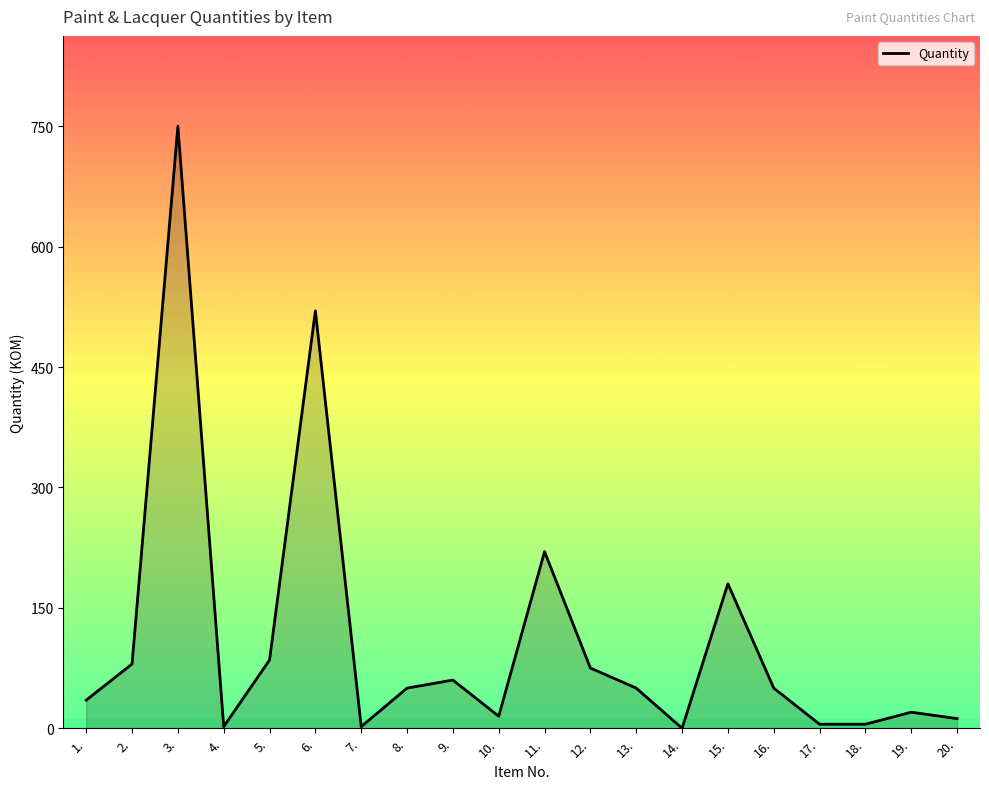

Where is the data nearest to the value 375?

6.